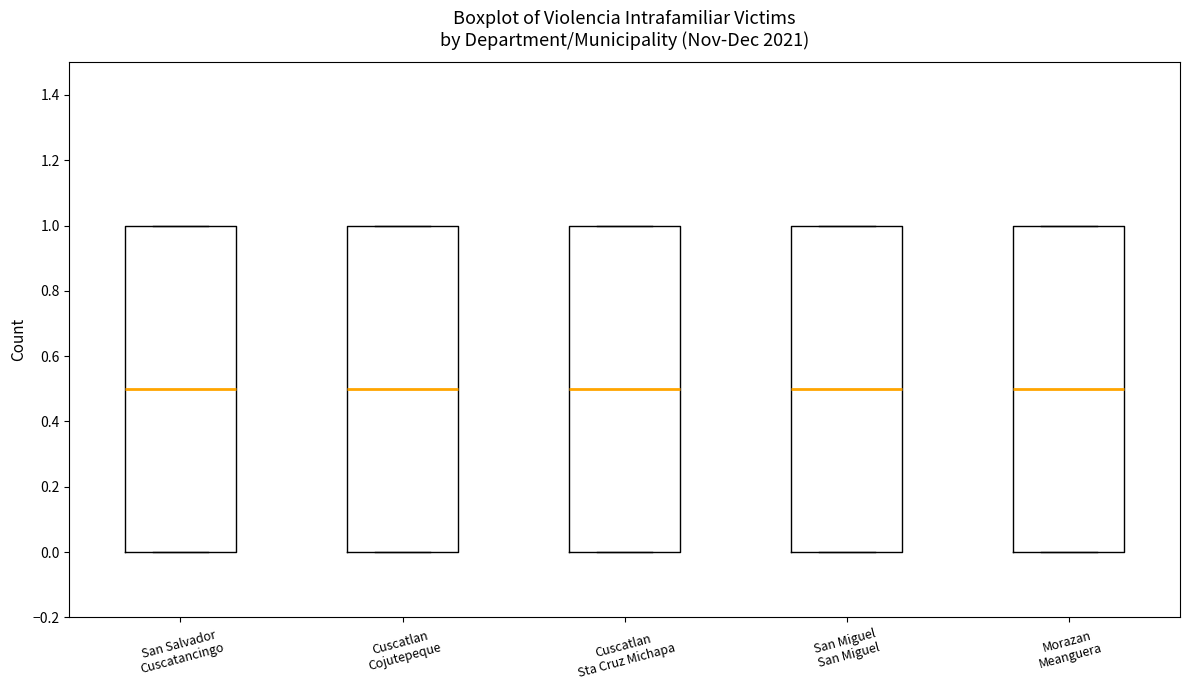

Where is the upper edge of the box for Cuscatlan Cojutepeque on the y-axis? The values are not printed on the chart, so give them approximately, as read against the axis.

1.0